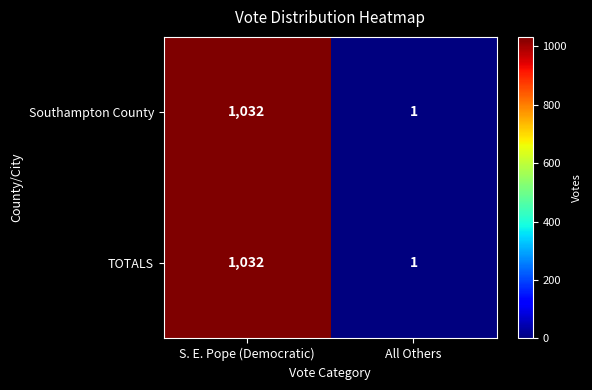

What is the total value across all series at S. E. Pope (Democratic)?

2064